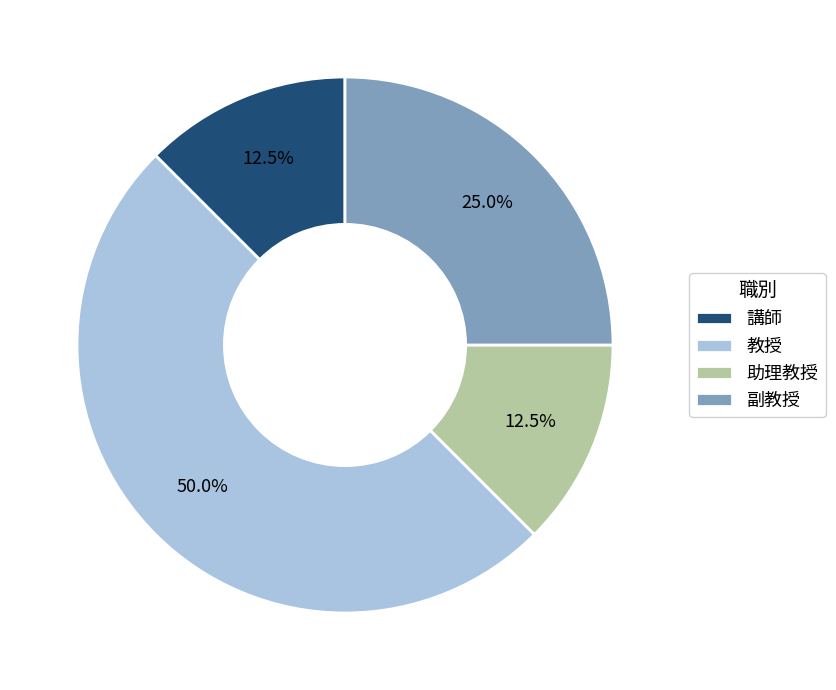

Which has a higher value, 教授 or 助理教授?

教授